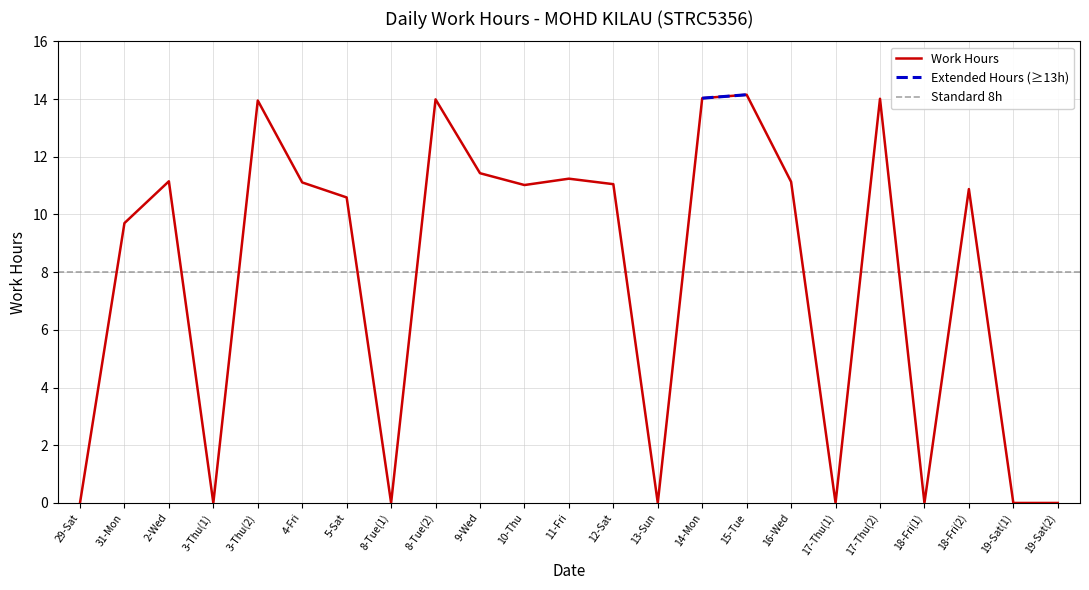

List the labels in order of value, largest first.

15-Tue, 14-Mon, 17-Thu(2), 8-Tue(2), 3-Thu(2), 9-Wed, 11-Fri, 2-Wed, 16-Wed, 4-Fri, 12-Sat, 10-Thu, 18-Fri(2), 5-Sat, 31-Mon, 29-Sat, 3-Thu(1), 8-Tue(1), 13-Sun, 17-Thu(1), 18-Fri(1), 19-Sat(1), 19-Sat(2)